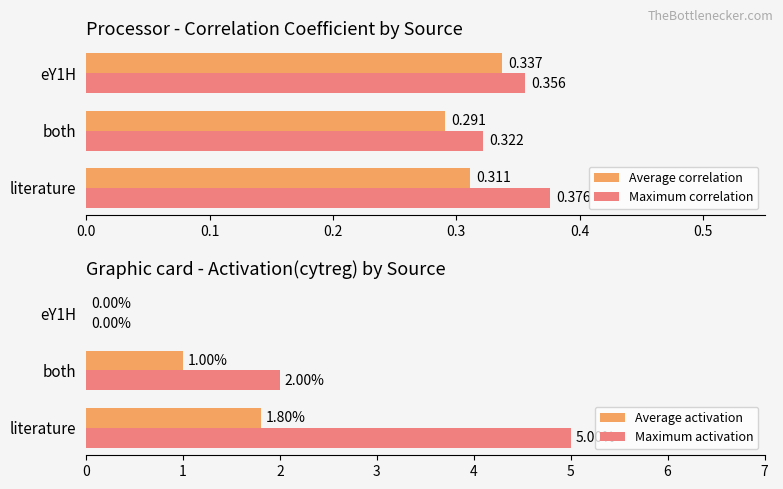

How many values in the Average activation series are below 1?

1